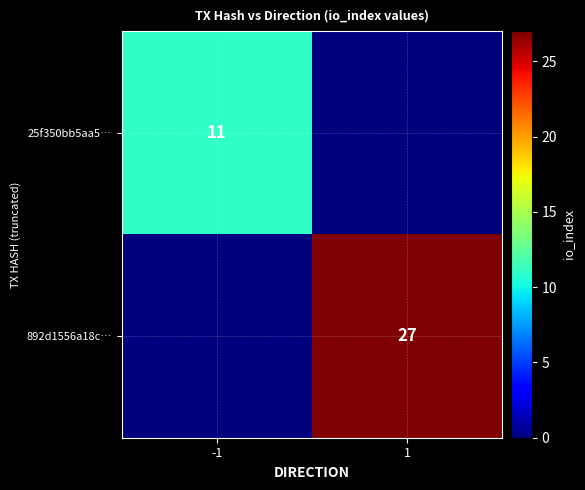

The value of 892d1556a18c… at 1 is 40. True or false?

False